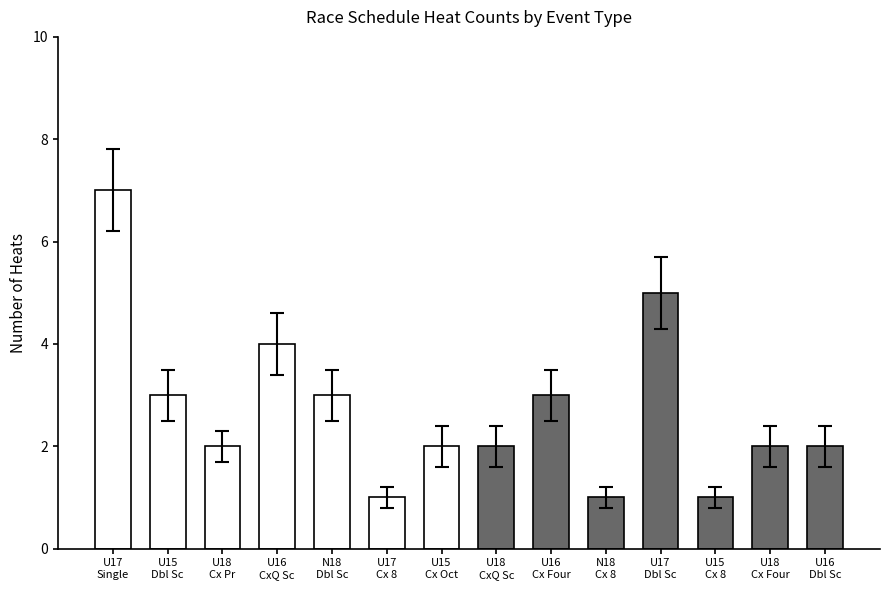

How many categories are shown in the chart?

14